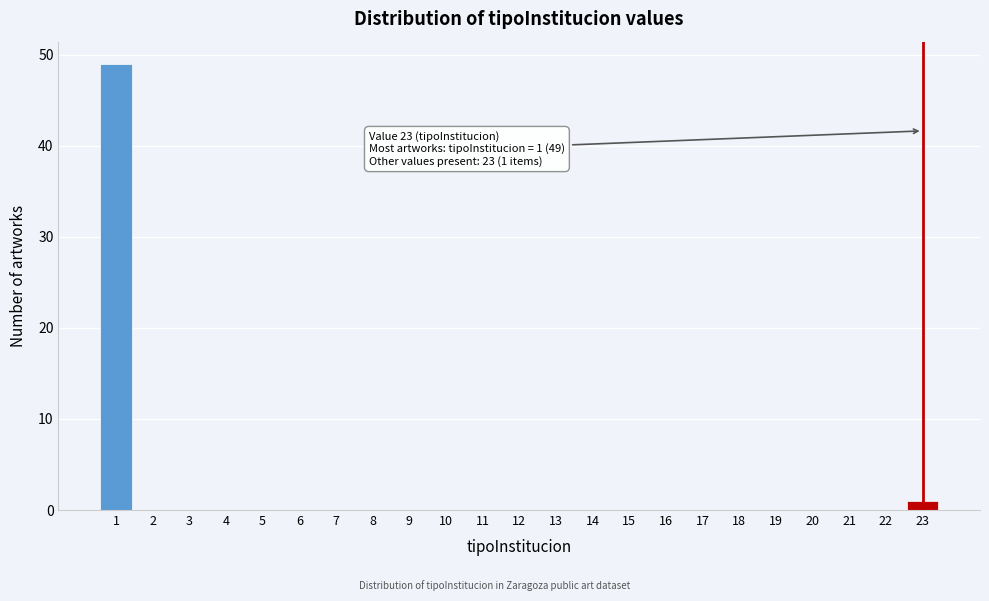

Reading right to left, list all the values displayed in this chart.

23=1	22=0	21=0	20=0	19=0	18=0	17=0	16=0	15=0	14=0	13=0	12=0	11=0	10=0	9=0	8=0	7=0	6=0	5=0	4=0	3=0	2=0	1=49